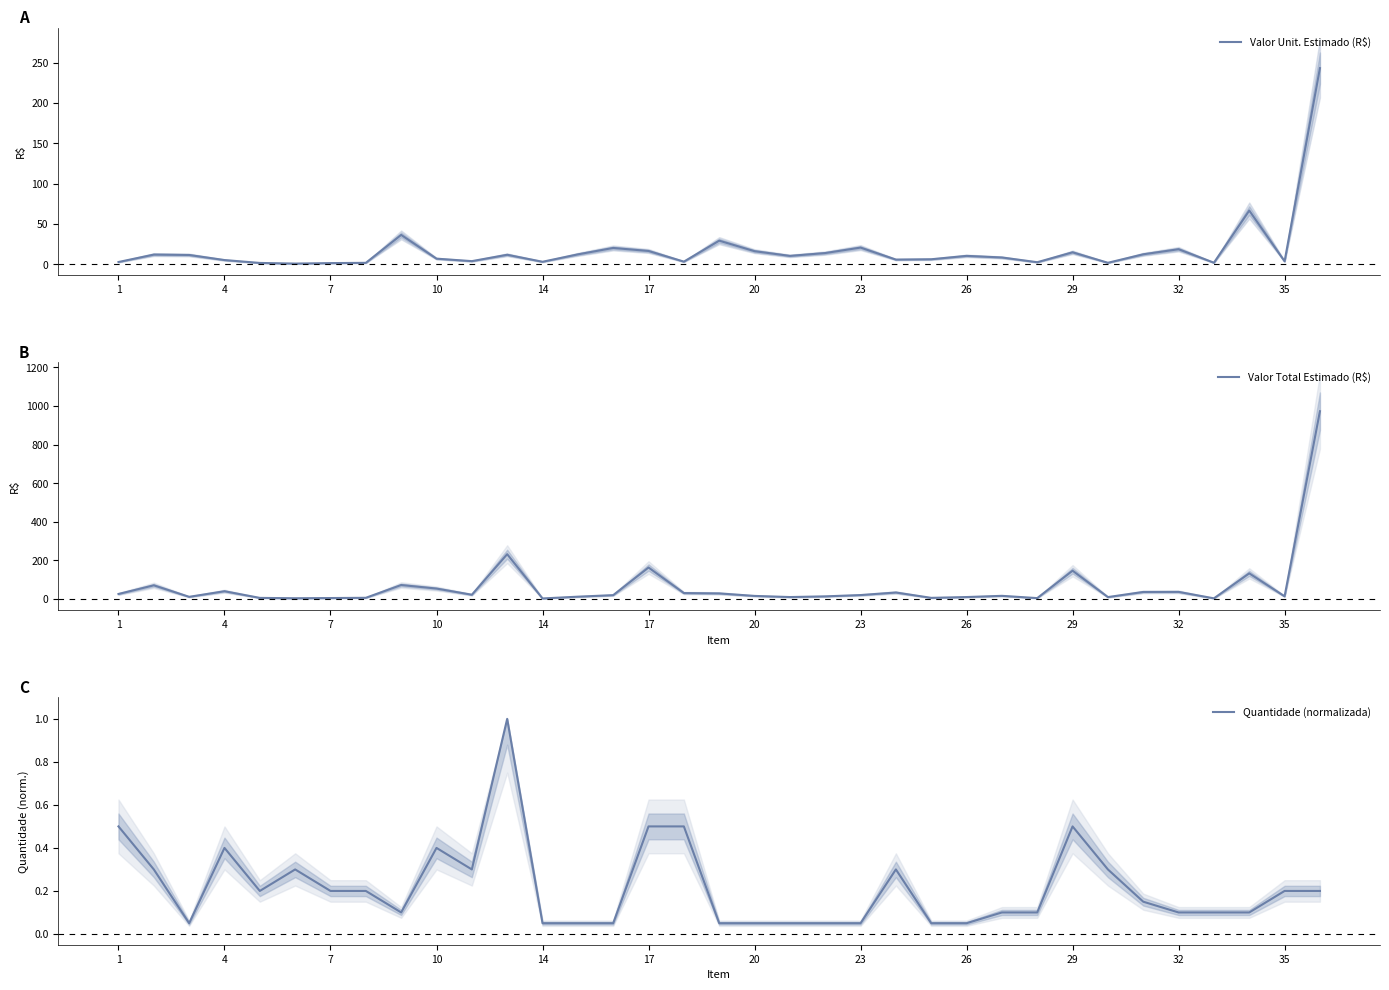

In Valor Unit. Estimado (R$), how many points are higher than both neighbors (excluding endpoints)?

10